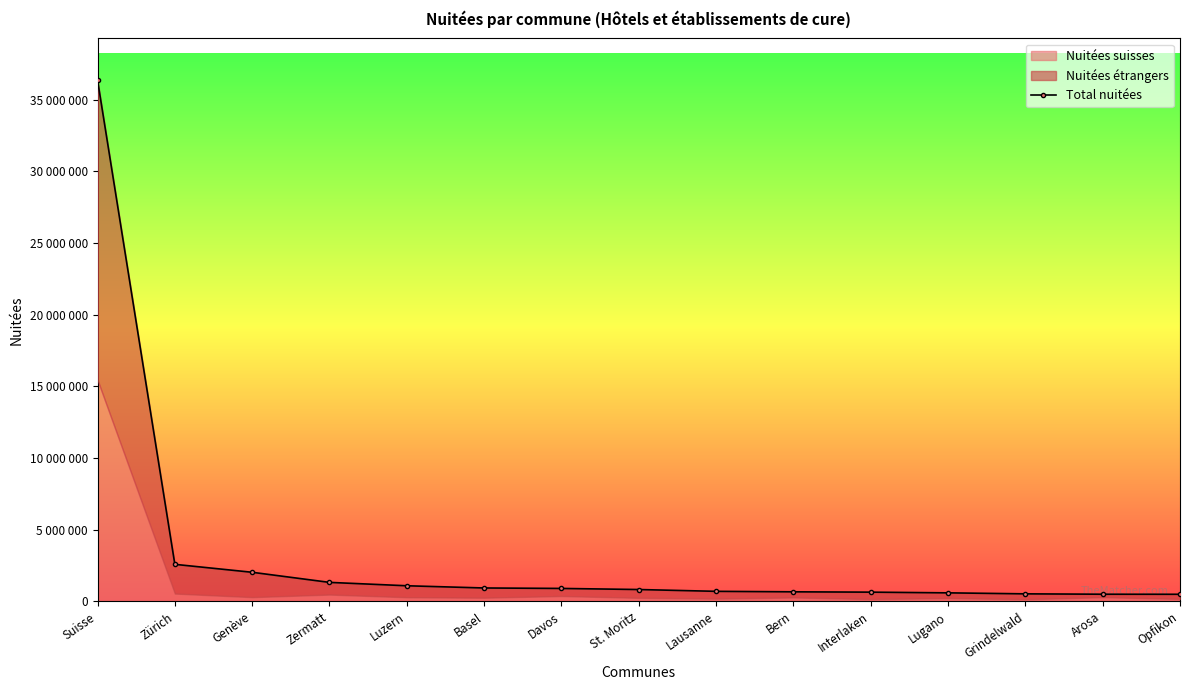

Reading left to right, extract all data points from this chart.

Suisse=36364800	Zürich=2582876	Genève=2029032	Zermatt=1323892	Luzern=1087935	Basel=933517	Davos=901895	St. Moritz=825801	Lausanne=699610	Bern=665854	Interlaken=642568	Lugano=593754	Grindelwald=524119	Arosa=497980	Opfikon=494145